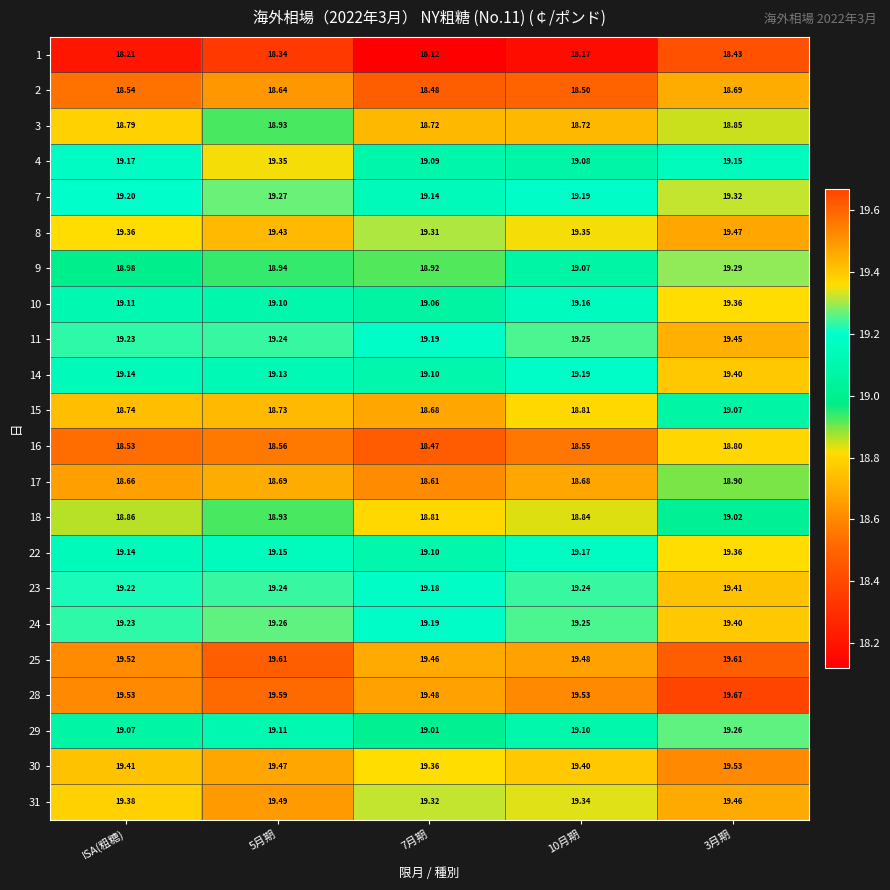

How many categories are shown in the chart?

5